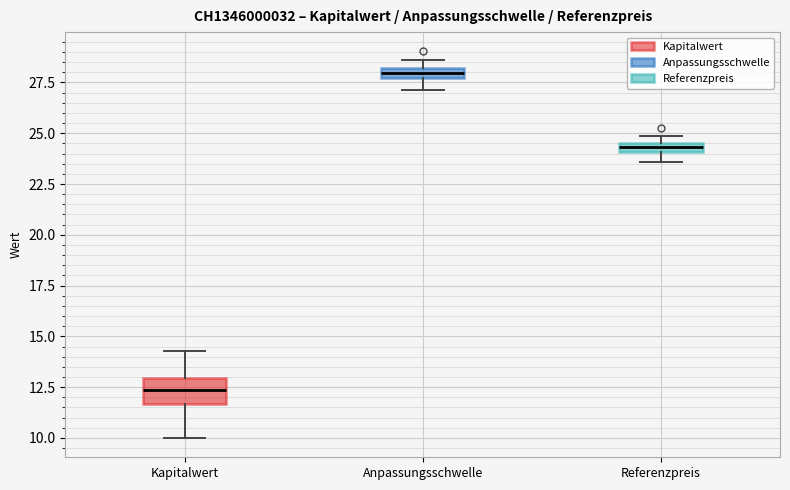

Where is the lower edge of the box for Referenzpreis on the y-axis? The values are not printed on the chart, so give them approximately, as read against the axis.

24.0